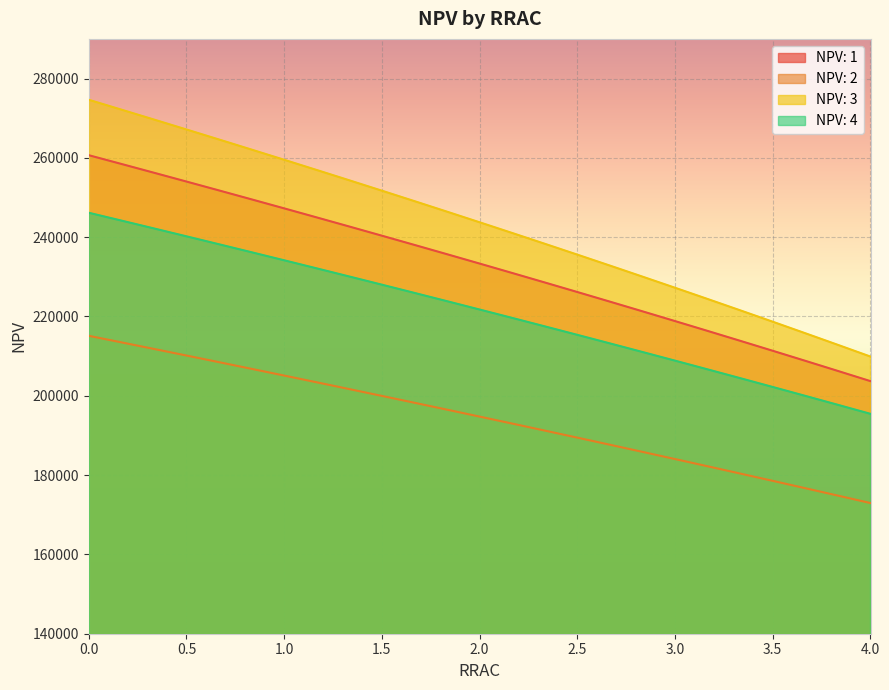

What is the label of the 24th point from the left?

3.8342916666666653